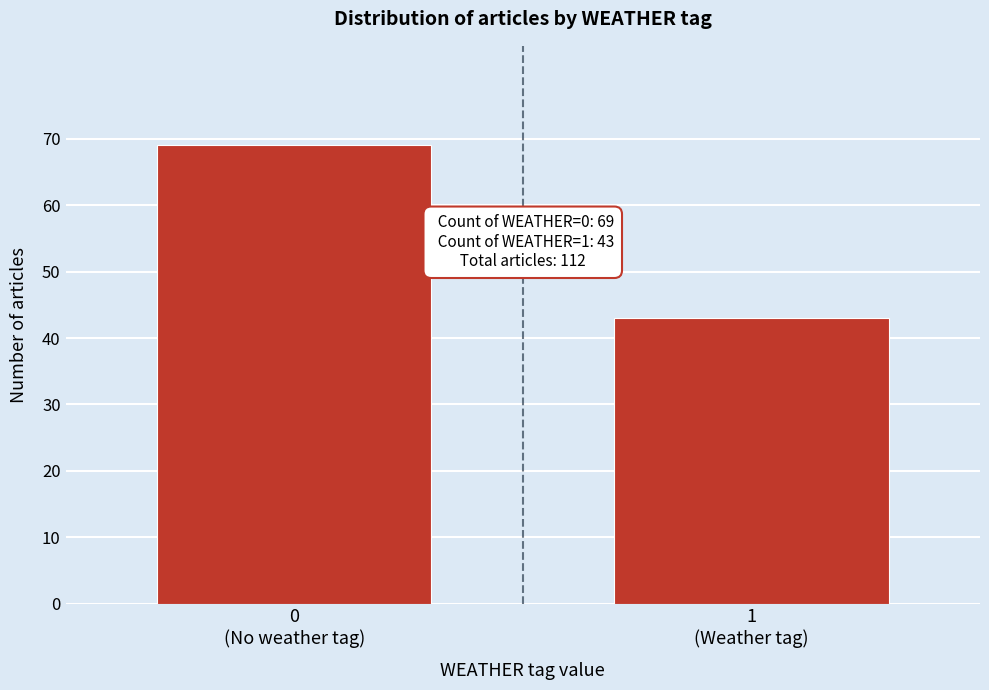

Reading left to right, what are all the values shown in this chart?

69	43